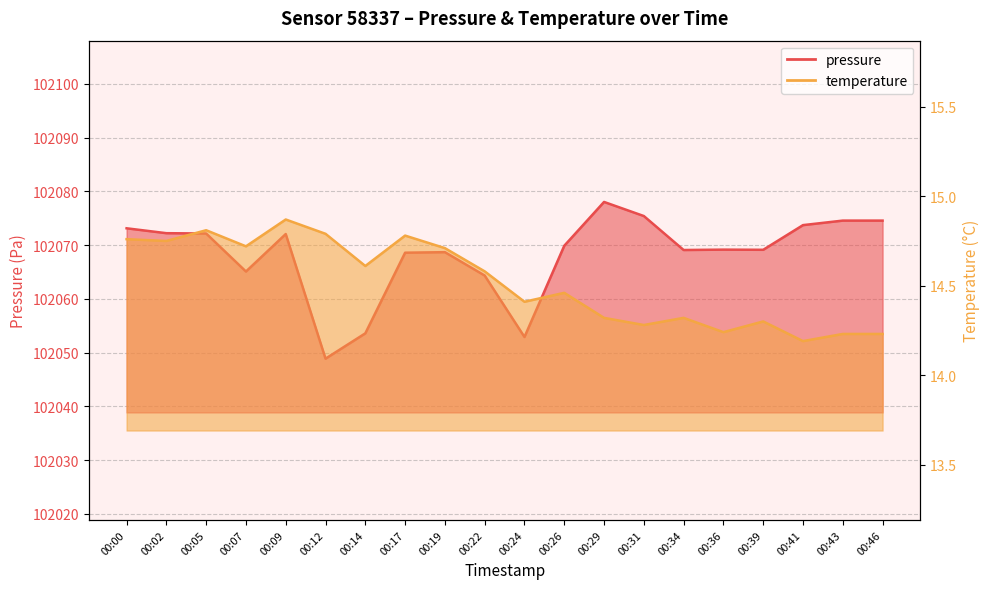

What is the approximate value of pressure at 00:31?

102075.4